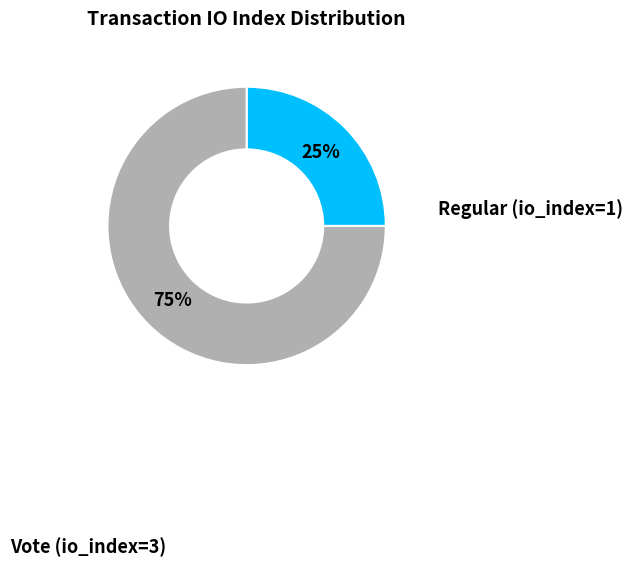

To the nearest percent, what is the average slice percentage?

50%